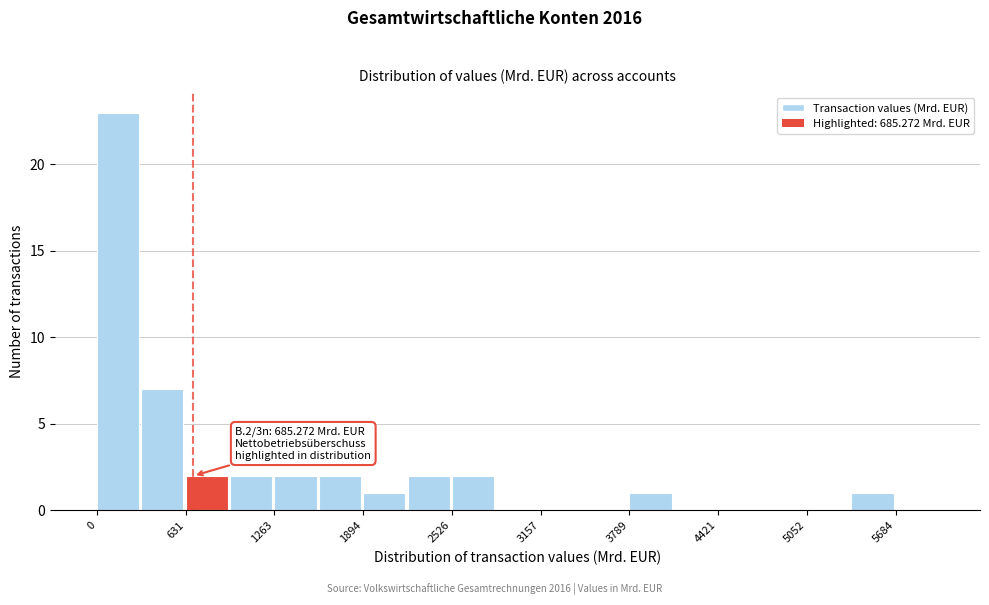

Around what value on the x-axis is the tallest bar? Give the approximate position of its centre, as read against the axis.

200